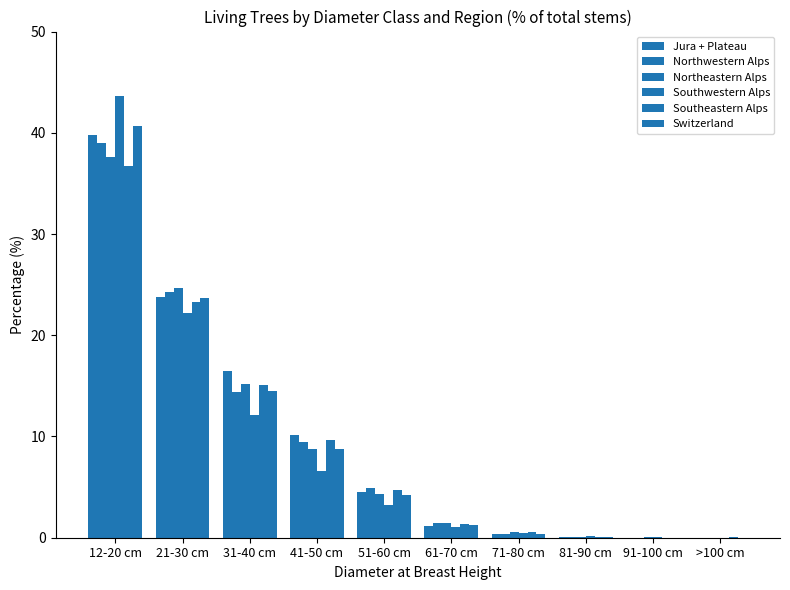

How many groups of bars are there?

10